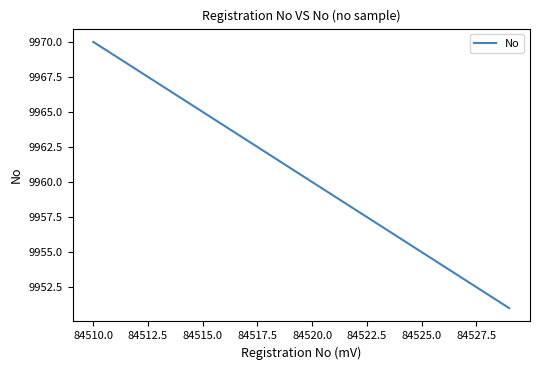

Count the number of values greater than 9961.

9